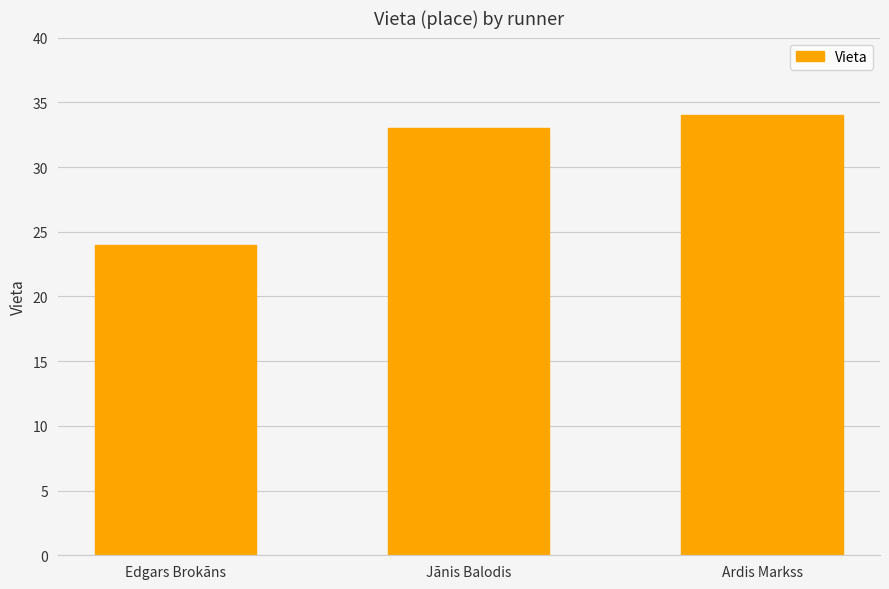

List the labels in order of value, largest first.

Ardis Markss, Jānis Balodis, Edgars Brokāns